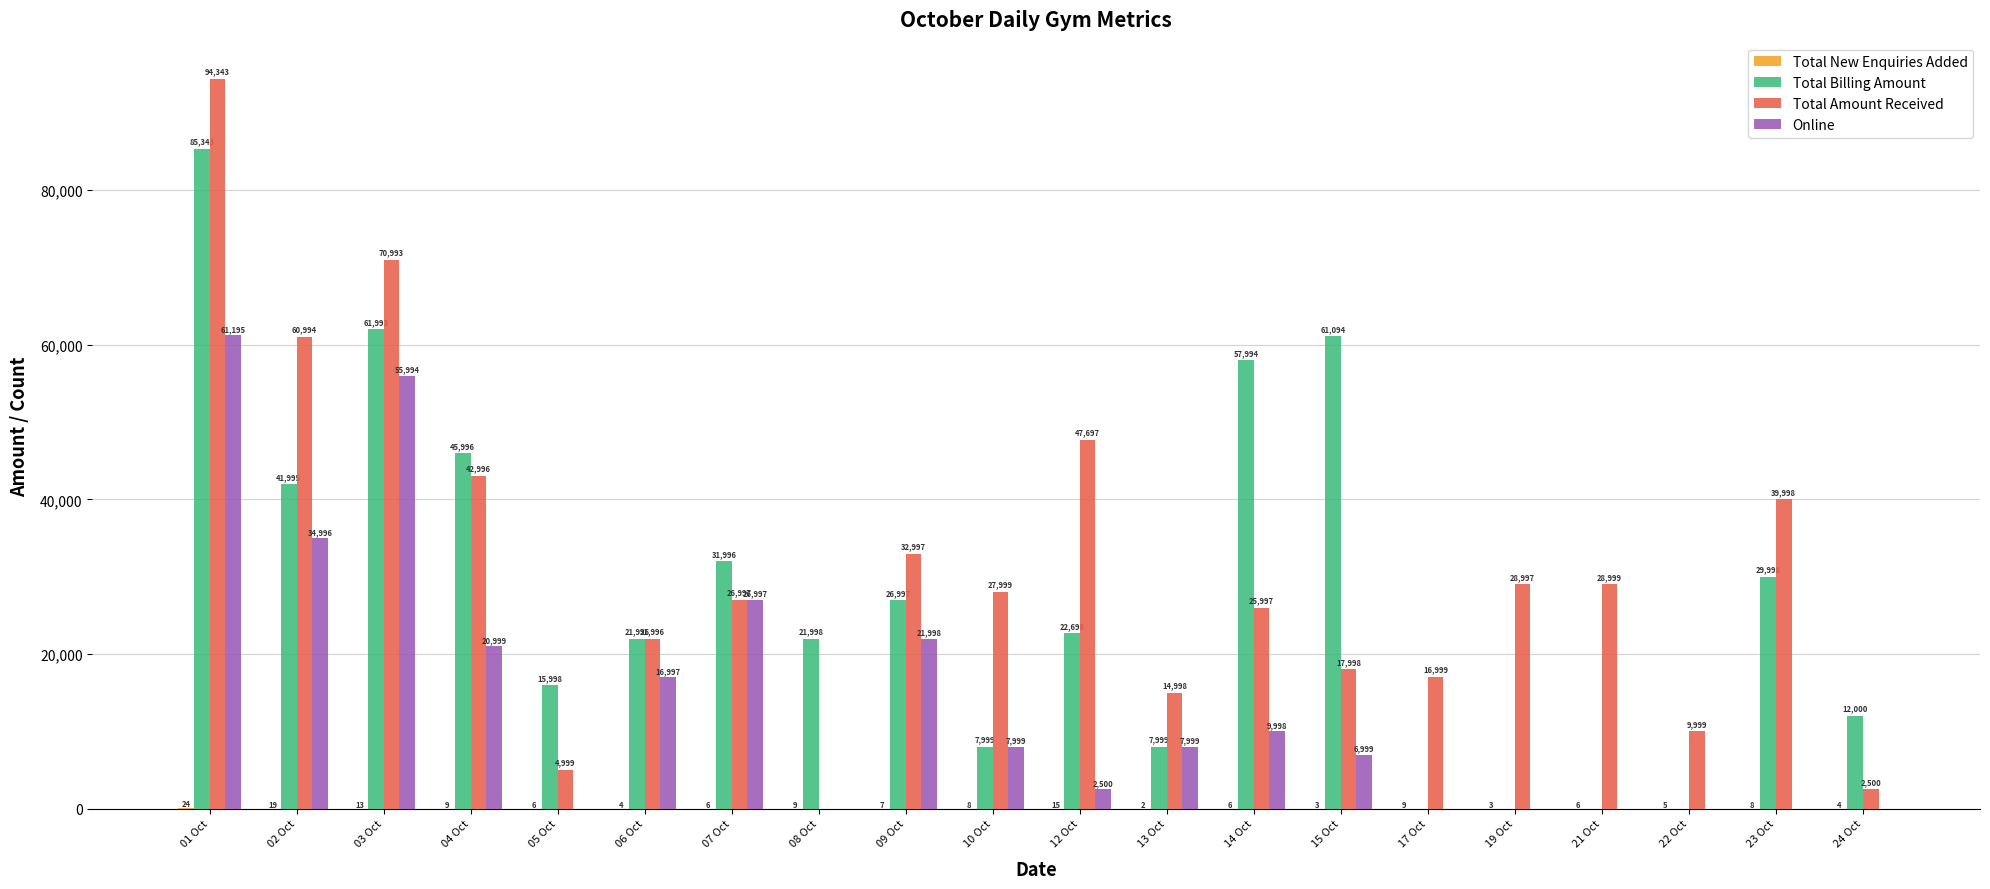

How many series are shown in this chart?

4